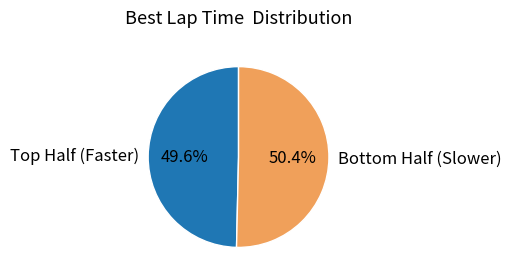

Rank the categories by value from highest to lowest.

Bottom Half (Slower), Top Half (Faster)